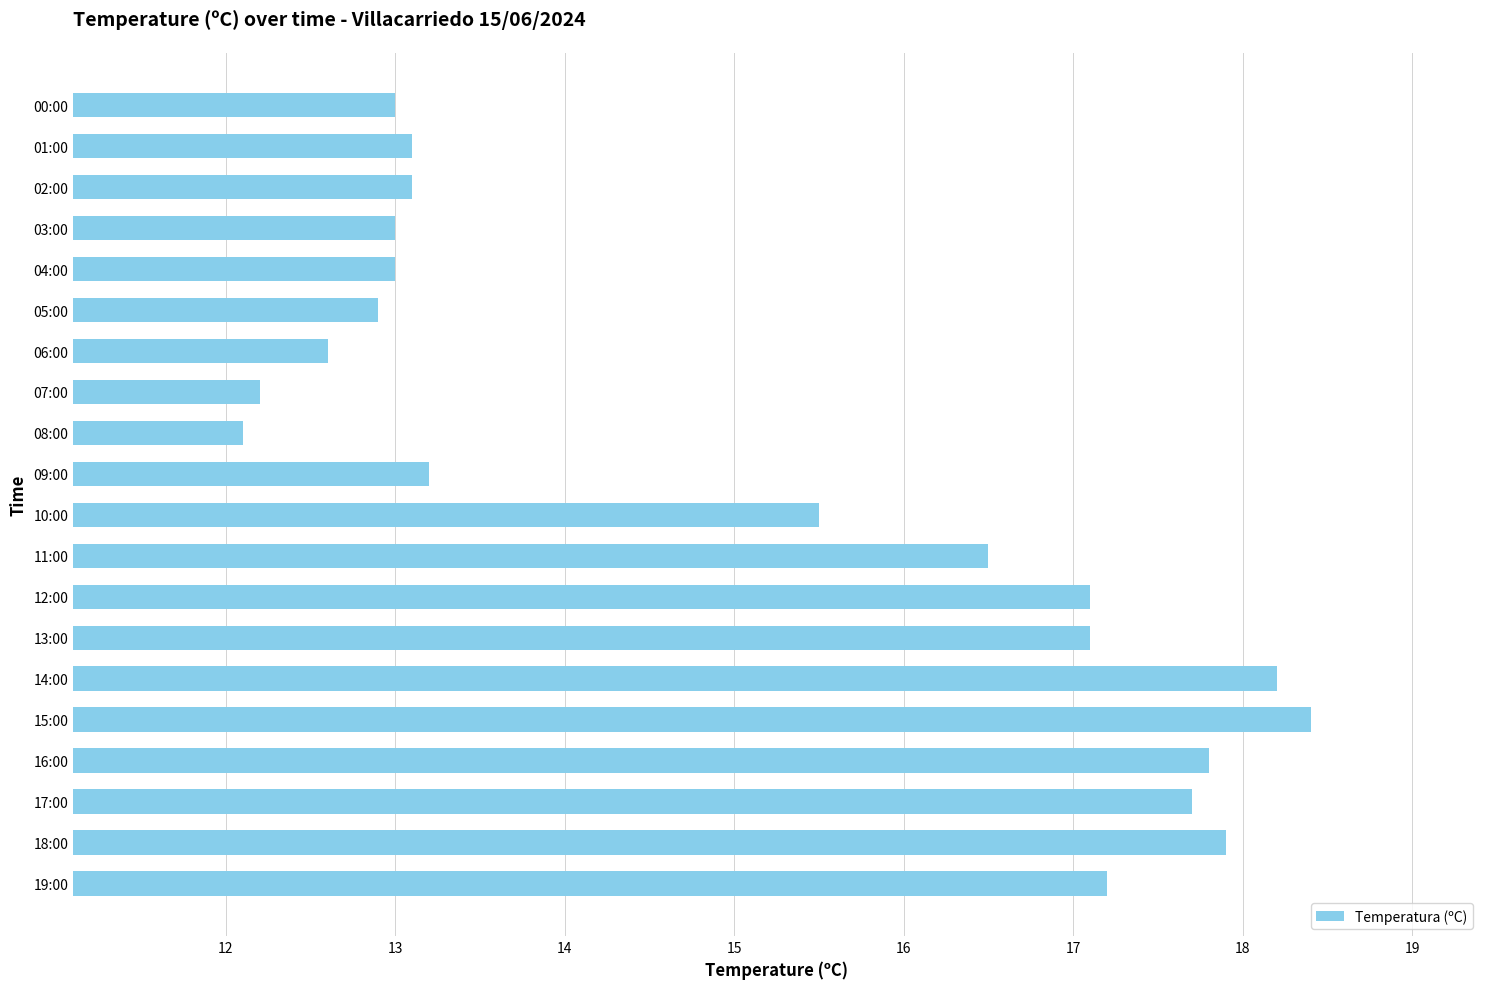

How many values are below 15?

10